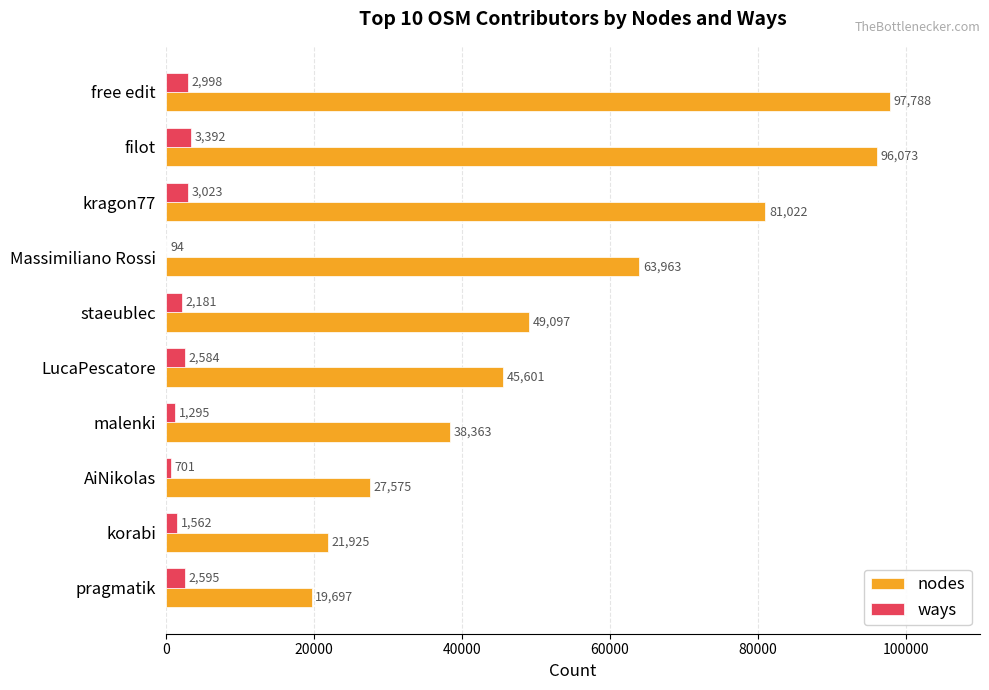

Between kragon77 and Massimiliano Rossi, which series saw the biggest shift?

nodes